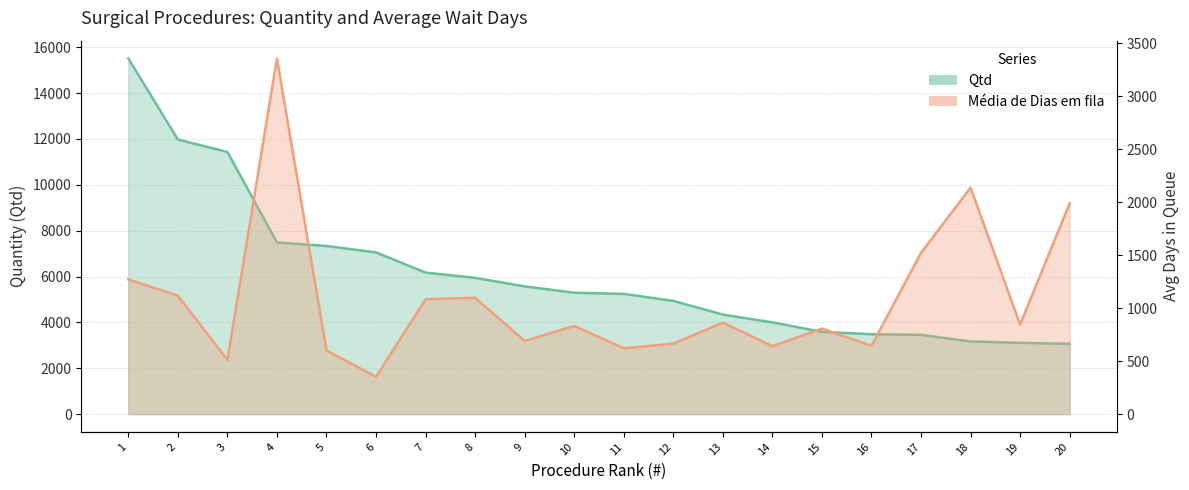

Rank the categories by Média de Dias em fila value from lowest to highest.

6, 3, 5, 11, 14, 16, 12, 9, 15, 10, 19, 13, 7, 8, 2, 1, 17, 20, 18, 4